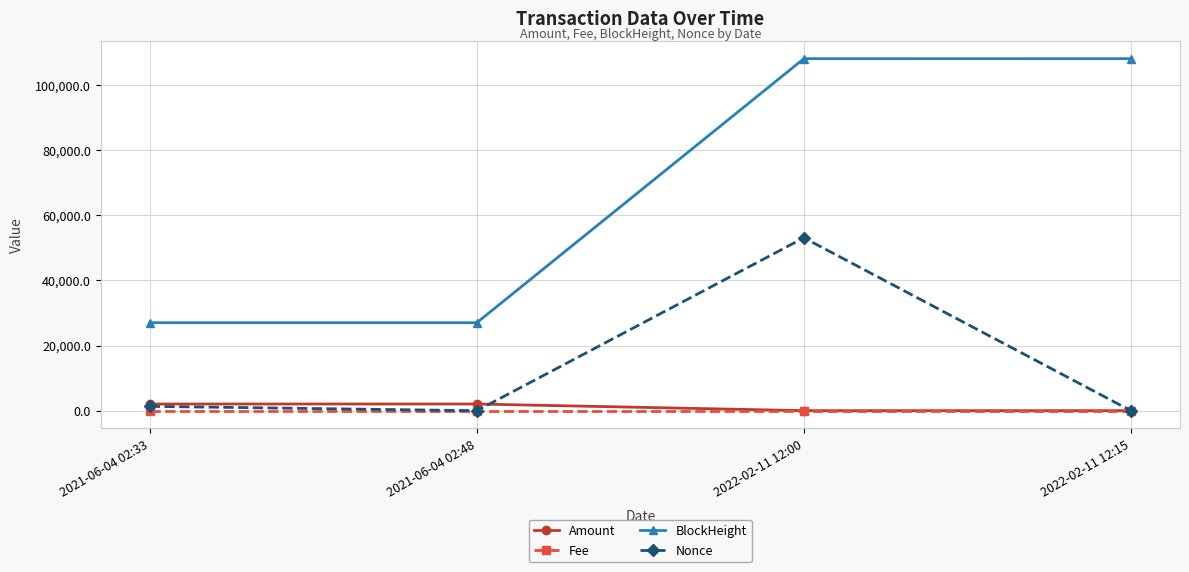

At which category does Nonce reach its first local peak?

2022-02-11 12:00